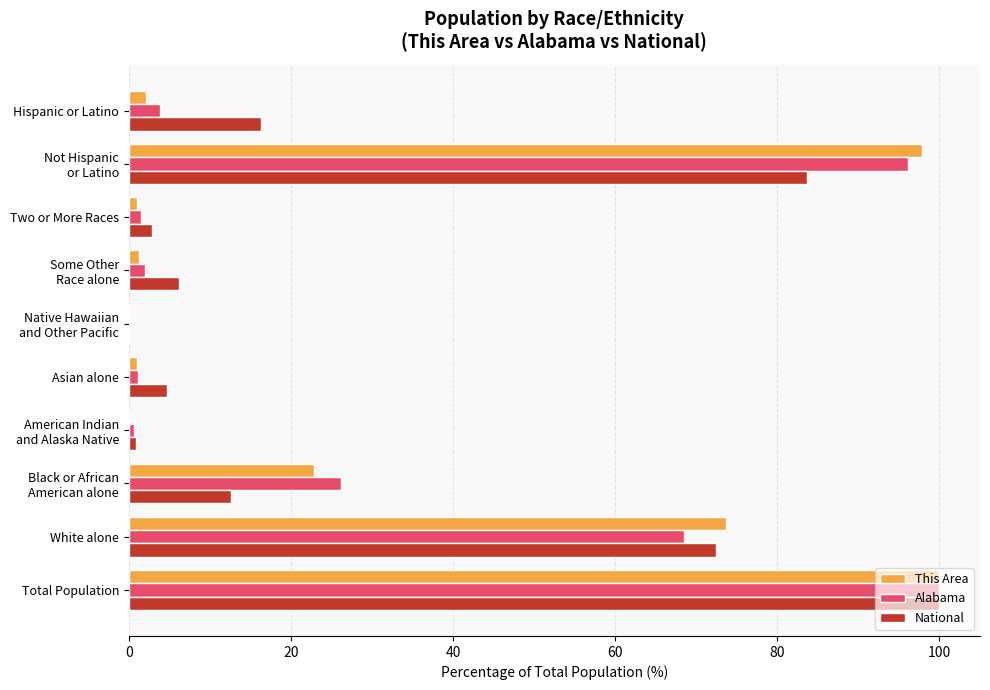

True or false: This Area has a value of 130.2 at White alone.

False